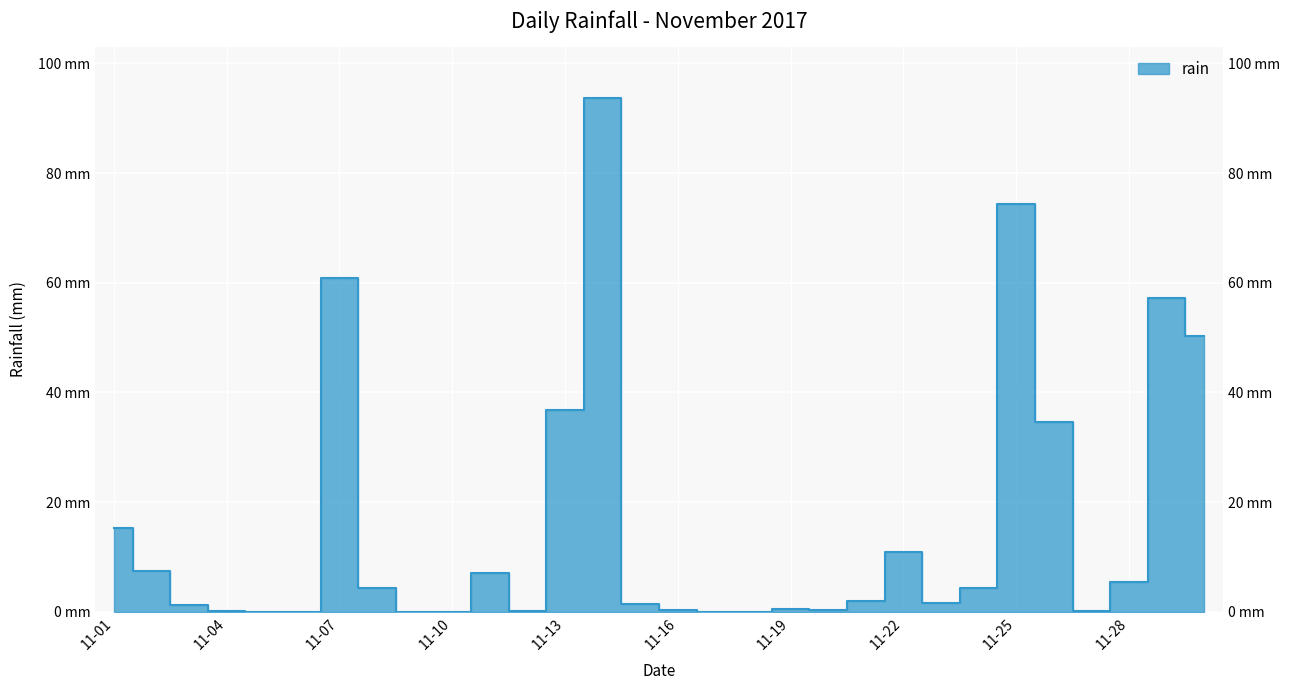

Reading left to right, transcribe all the data shown in this chart.

15.2	7.4	1.2	0.2	0.0	0.0	60.8	4.4	0.0	0.0	7.0	0.2	36.8	93.6	1.4	0.4	0.0	0.0	0.6	0.4	2.0	11.0	1.6	4.4	74.4	34.6	0.2	5.4	57.2	50.2